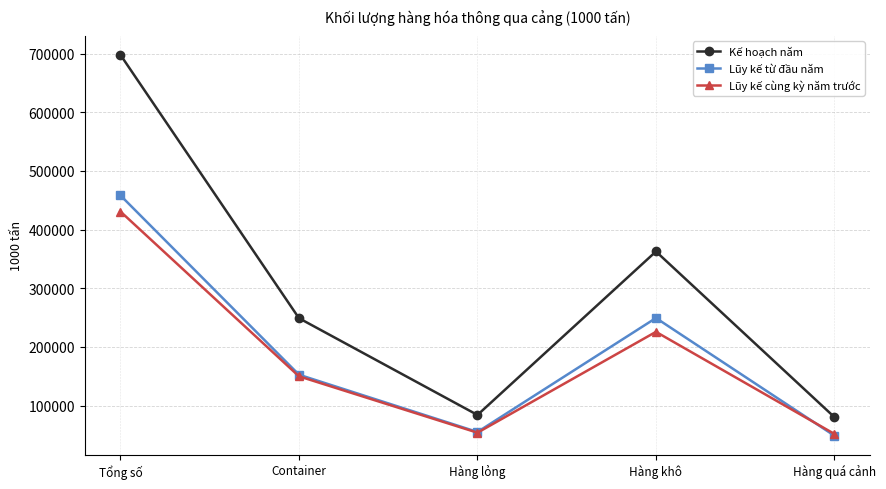

True or false: Kế hoạch năm and Lũy kế từ đầu năm cross at least once.

False